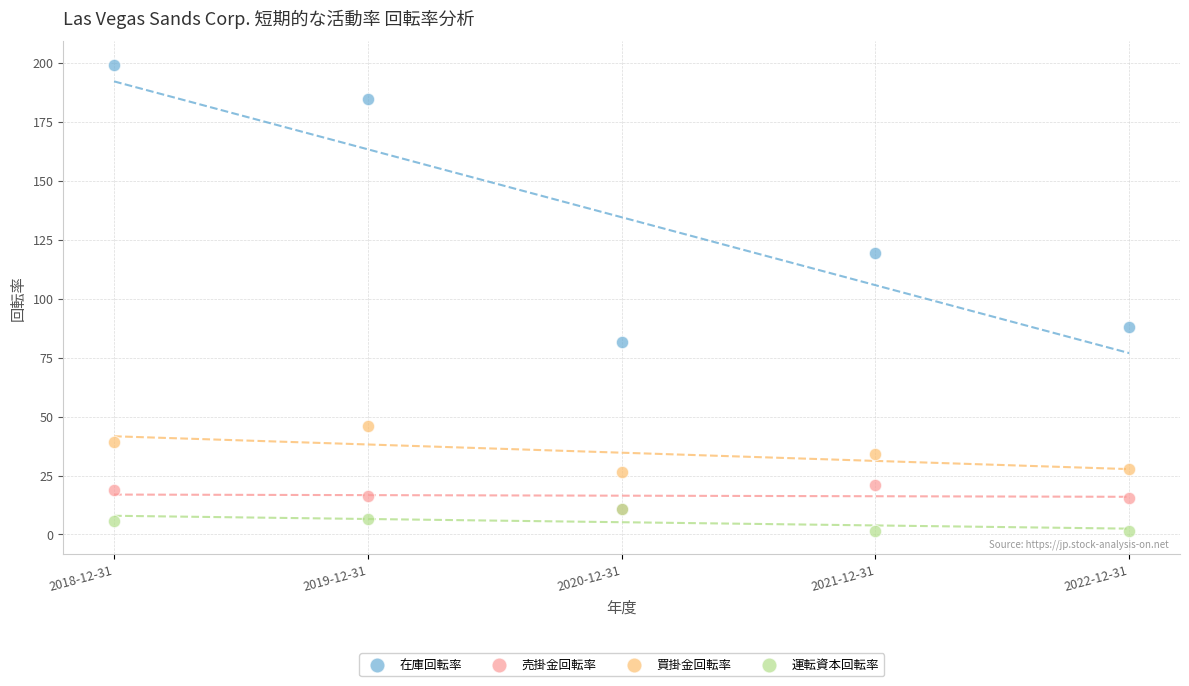

Which series has the largest Y range (max minus min)?

在庫回転率